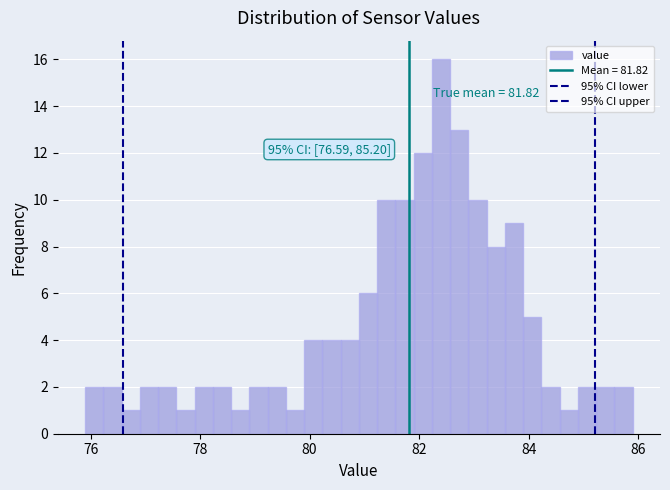

Read against the x-axis, roughly where is the centre of the tallest bar?

82.4